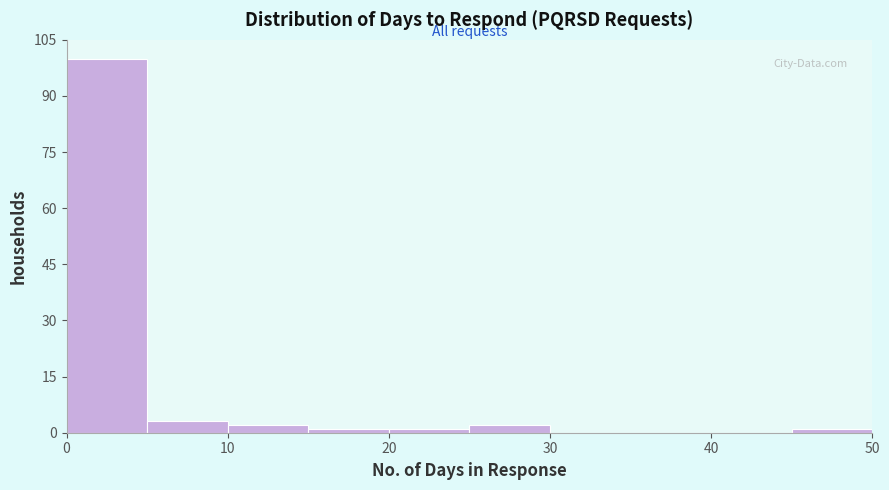

Reading left to right, transcribe this chart: for each bar, give the range it covers on the x-axis and its height. The values are not printed on the chart, so give them approximately, as read against the axis.

0 to 5: 100
5 to 10: 4
10 to 15: 2
15 to 20: under 2
20 to 25: under 2
25 to 30: 2
30 to 35: 0
35 to 40: 0
40 to 45: 0
45 to 50: under 2